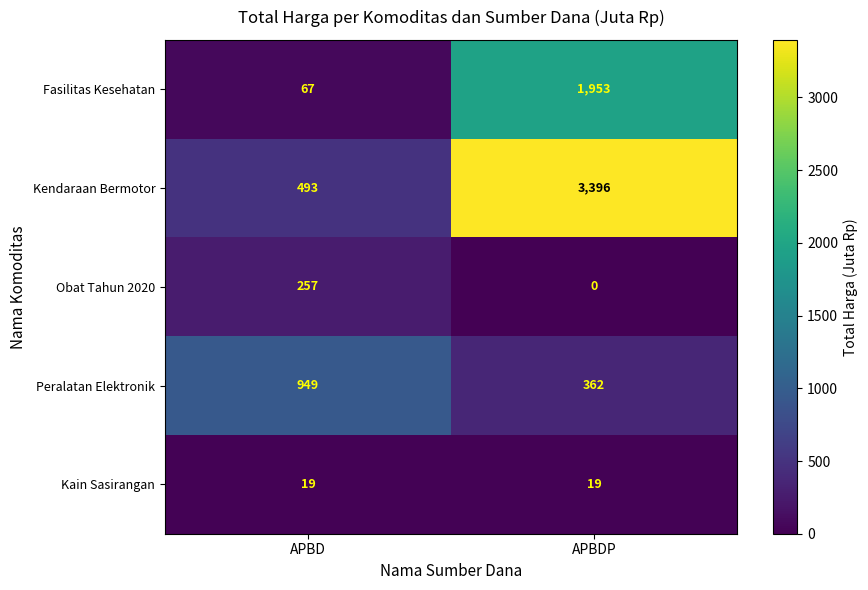

At which category is the sum across all series the highest?

APBDP